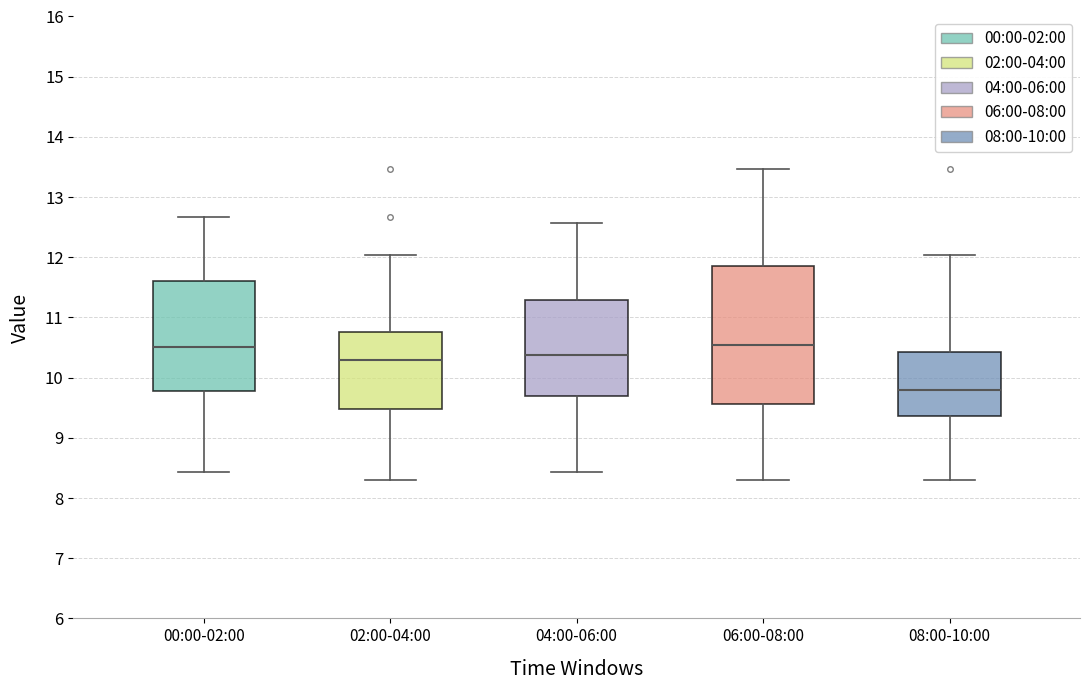

Which box has the lowest median line?

08:00-10:00